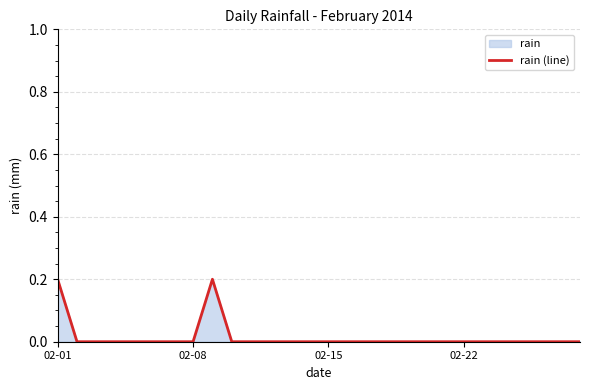

Does the chart have visible grid lines?

Yes